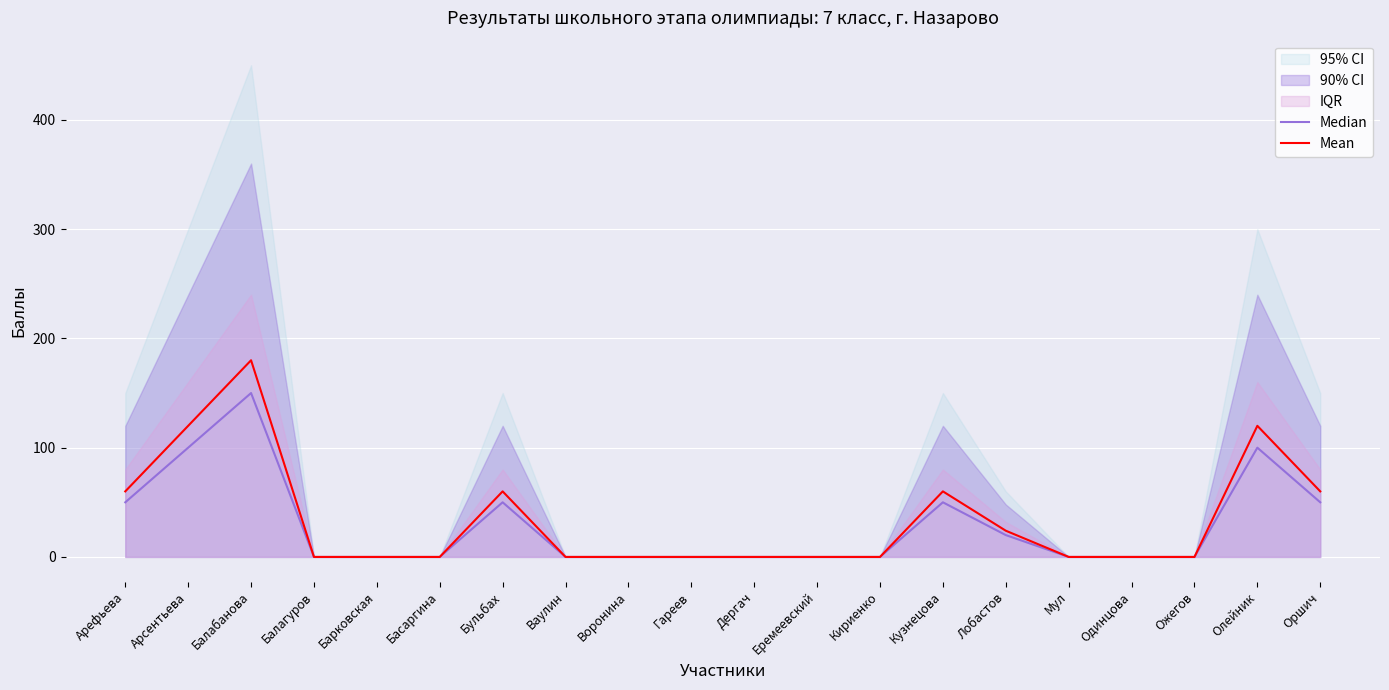

Which series has the widest spread of values?

Mean